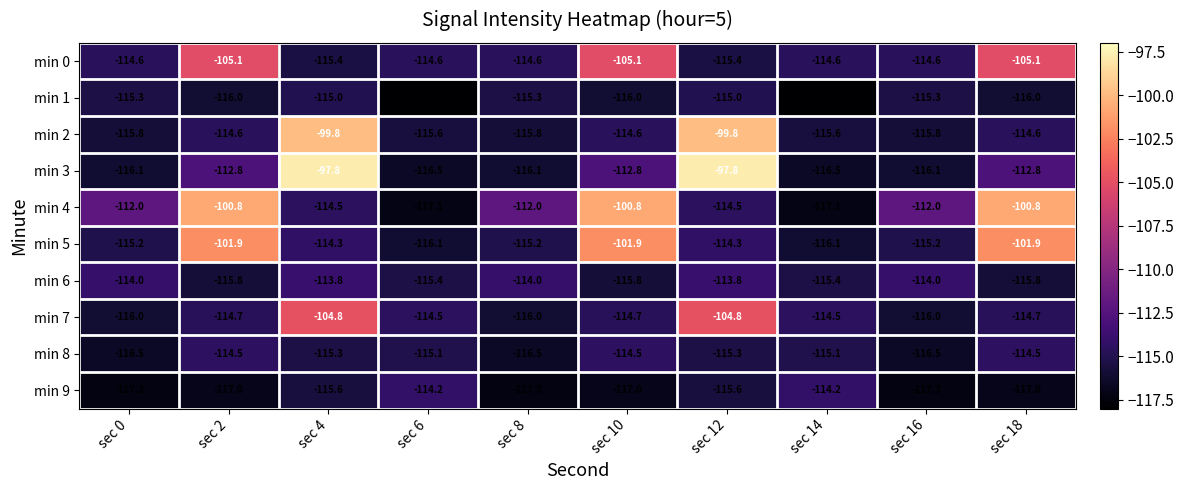

List the series in order of their peak value, lowest first.

min 1, min 8, min 9, min 6, min 0, min 7, min 5, min 4, min 2, min 3